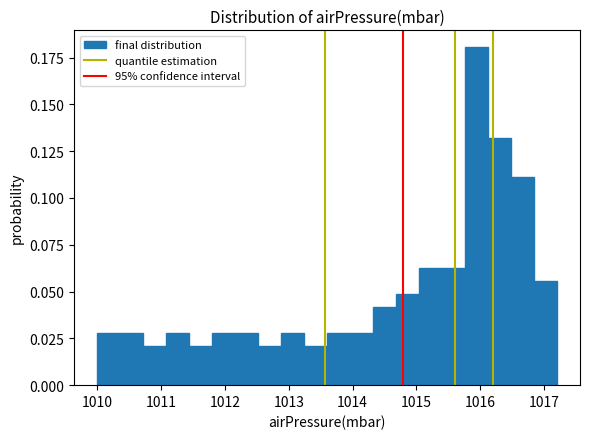

Around what value on the x-axis is the tallest bar? Give the approximate position of its centre, as read against the axis.

1015.9